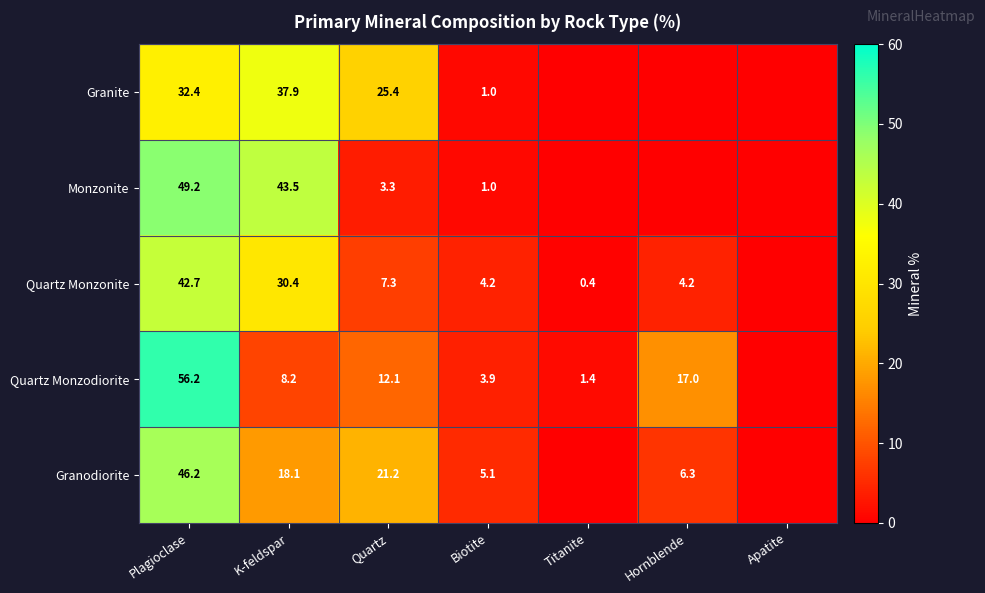

The value of Monzonite at Plagioclase is 15.8. True or false?

False